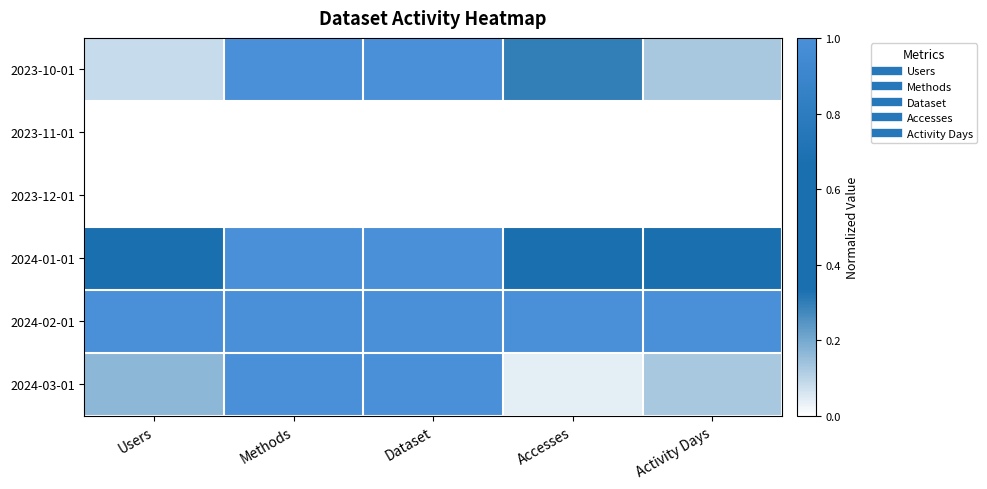

At which category is the sum across all series the highest?

Methods